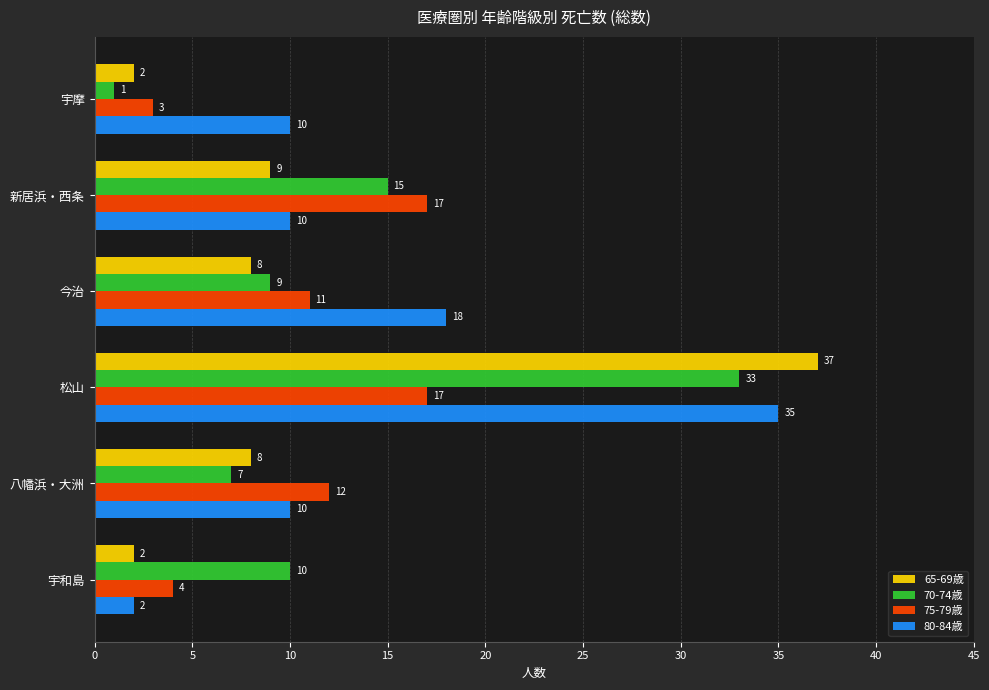

The value of 70-74歳 at 松山 is 33. True or false?

True